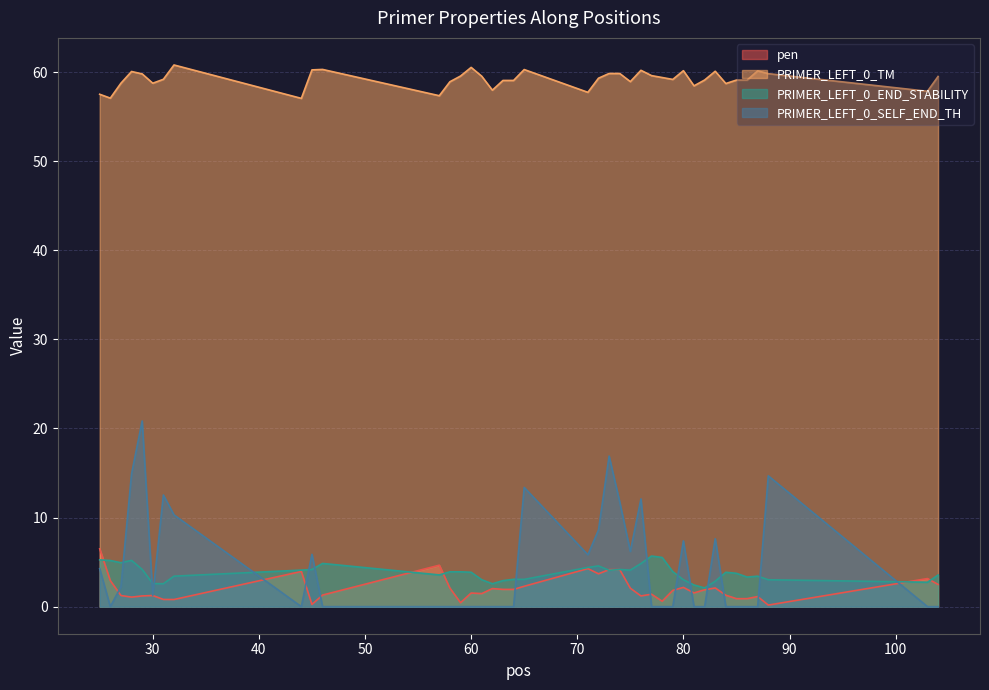

How many interior local peaks does the PRIMER_LEFT_0_END_STABILITY series have?

8